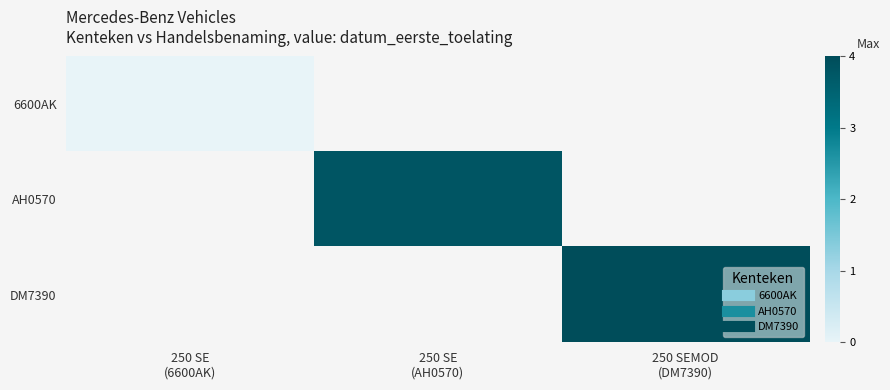

Count the number of data series in this chart.

3